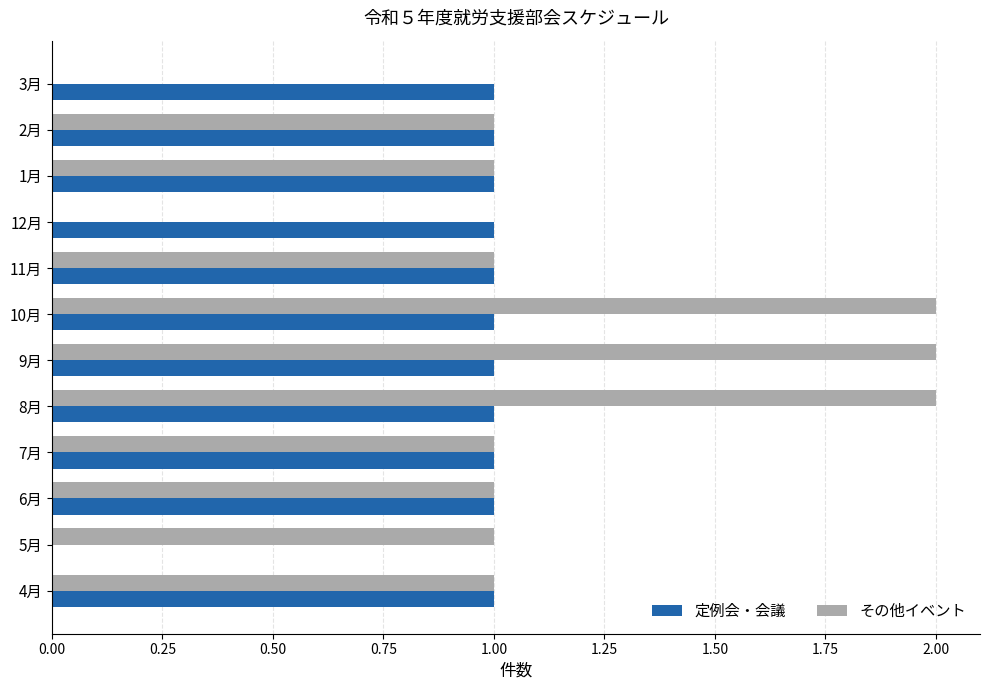

What is the average value of the 定例会・会議 series?

1